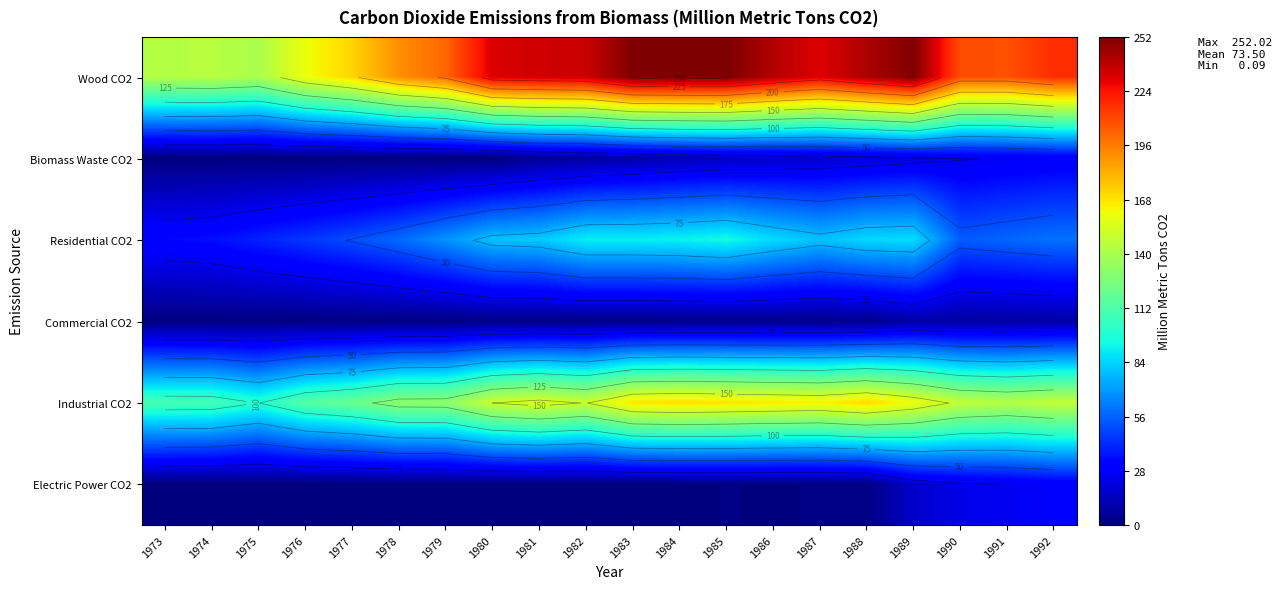

Between 1985 and 1987, which is larger?

1985